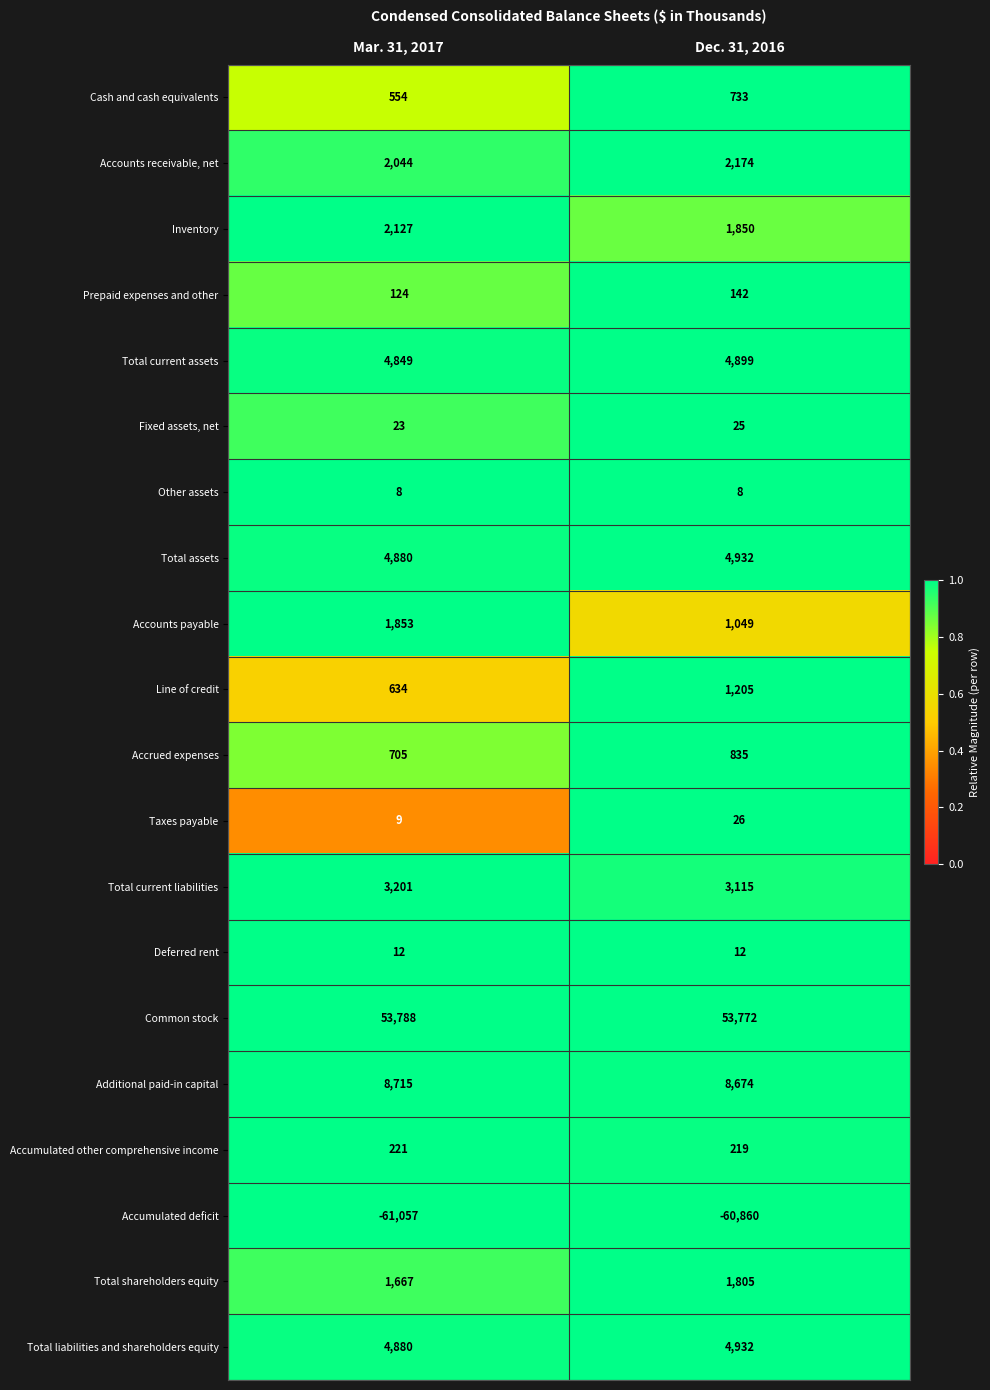

What is the approximate value of Total shareholders equity at Dec. 31, 2016, to the nearest 5?

1805